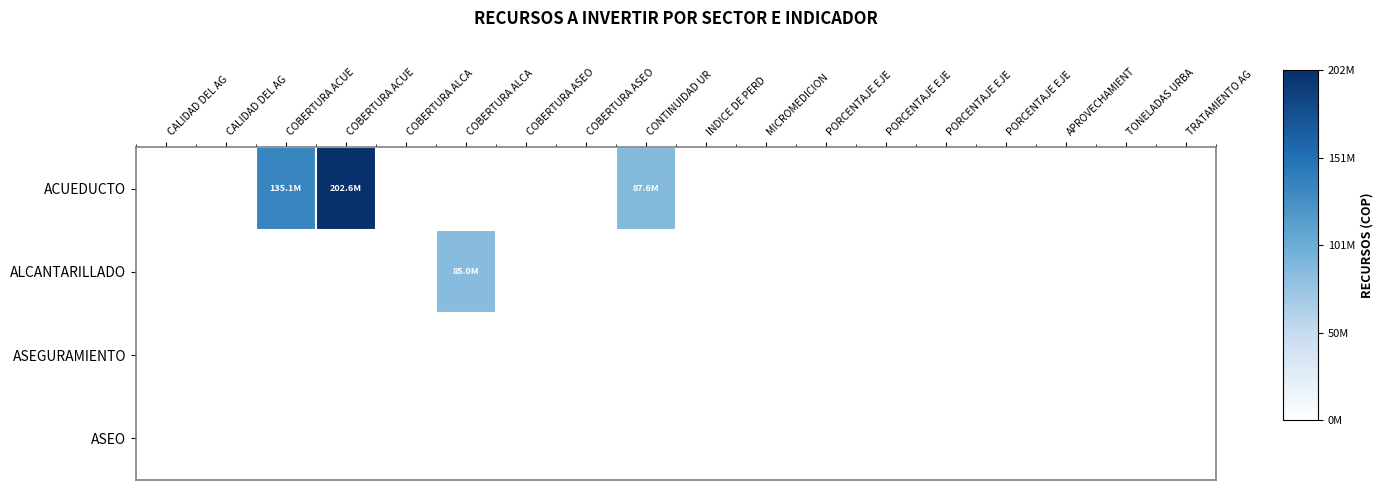

List the series in order of their peak value, lowest first.

ASEGURAMIENTO, ASEO, ALCANTARILLADO, ACUEDUCTO